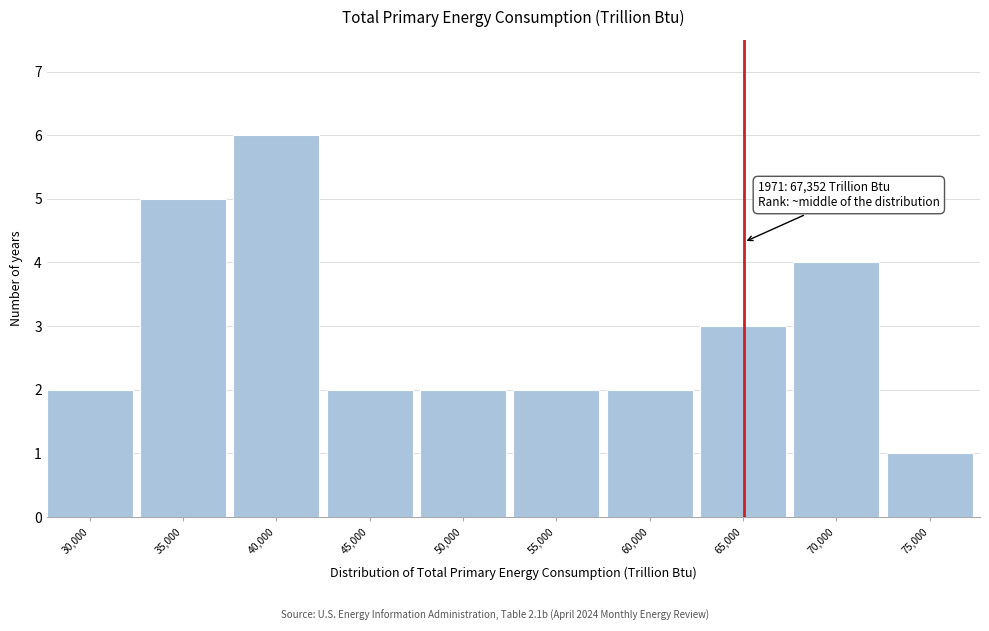

Reading left to right, what are all the values shown in this chart?

30,000=2	35,000=5	40,000=6	45,000=2	50,000=2	55,000=2	60,000=2	65,000=3	70,000=4	75,000=1